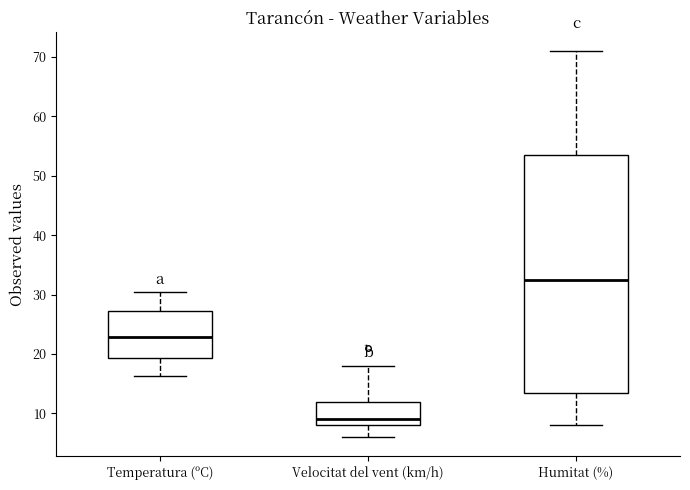

Reading left to right, read every box against the y-axis: the position of its median line, the range the box covers, and the ends of its whiskers. The values are not printed on the chart, so give them approximately, as read against the axis.

Temperatura (ºC): median 23, box 19 to 27, whiskers 16 to 30
Velocitat del vent (km/h): median 9, box 8 to 12, whiskers 6 to 18
Humitat (%): median 33, box 14 to 54, whiskers 8 to 71